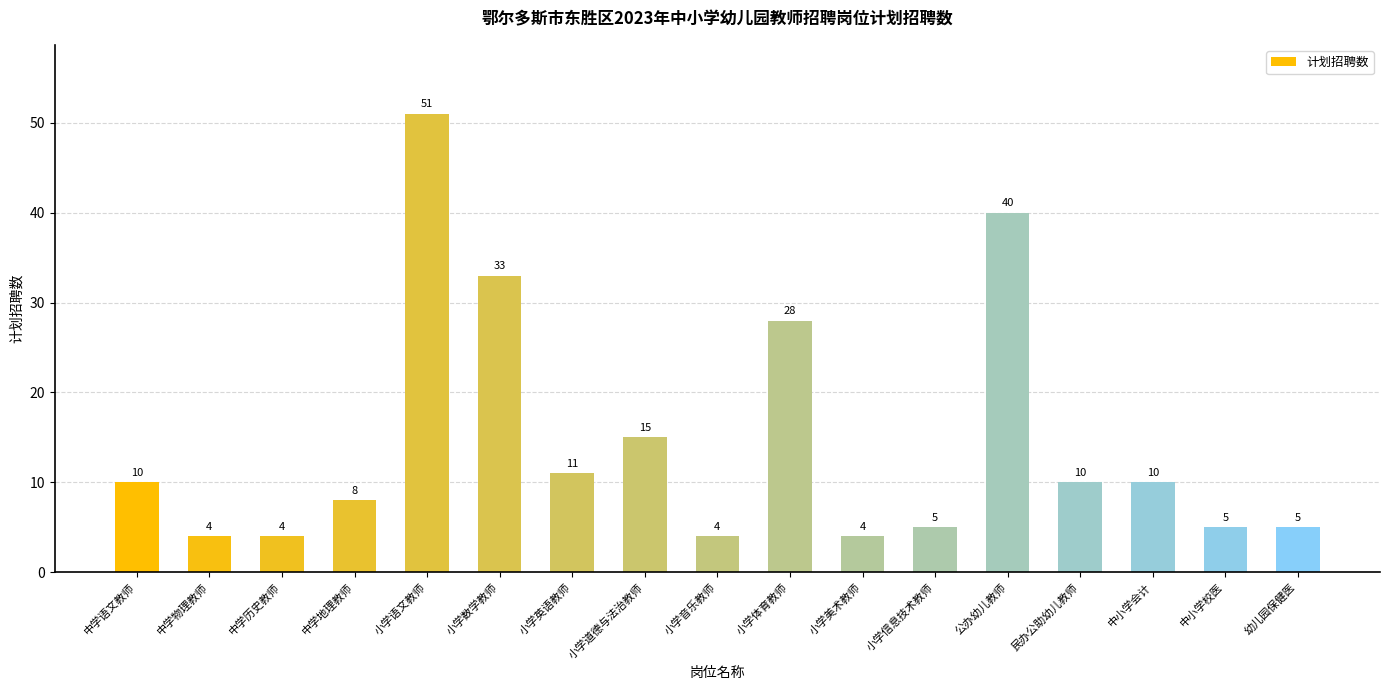

What is the maximum value shown in the chart?

51